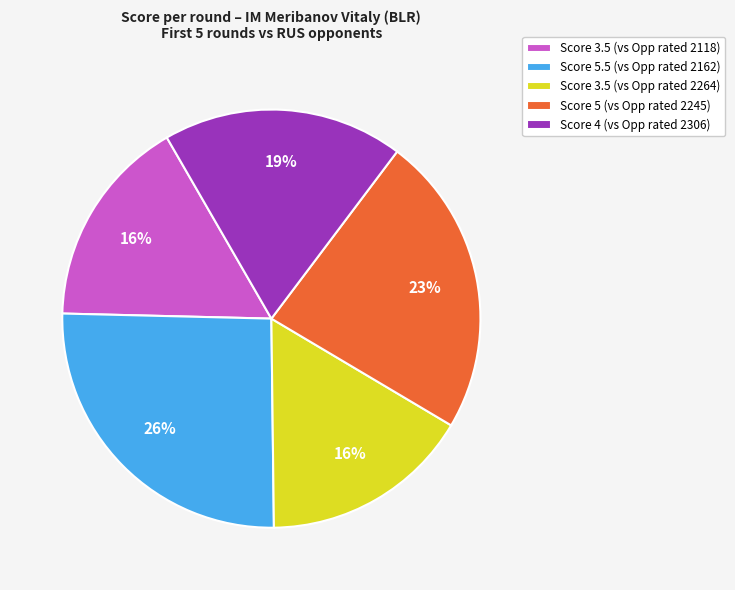

To the nearest percent, what is the average slice percentage?

20%